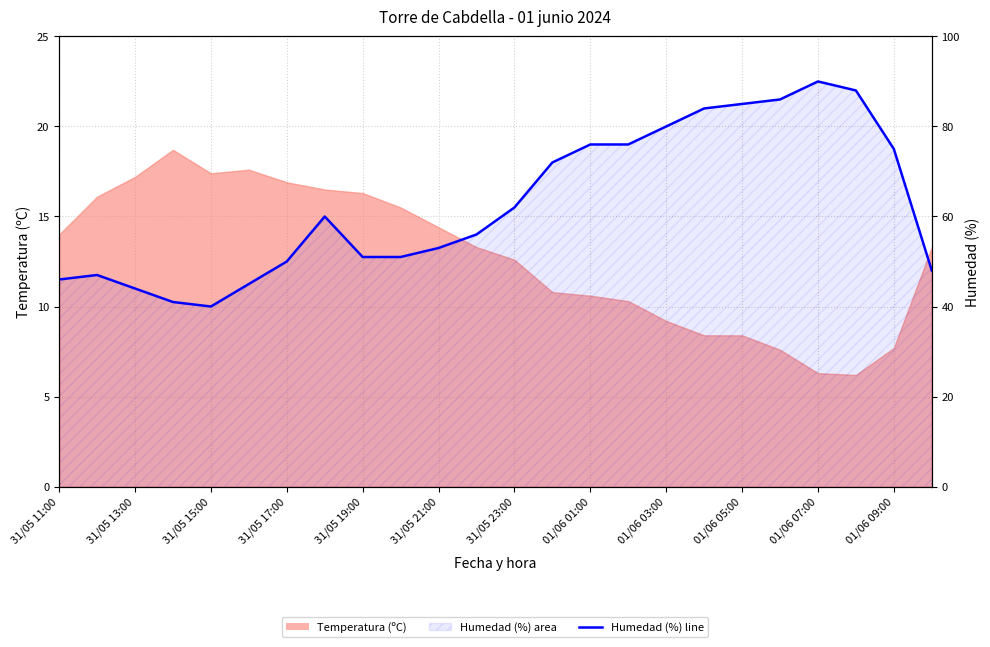

Between 31/05 23:00 and 01/06 05:00, which is larger?

01/06 05:00